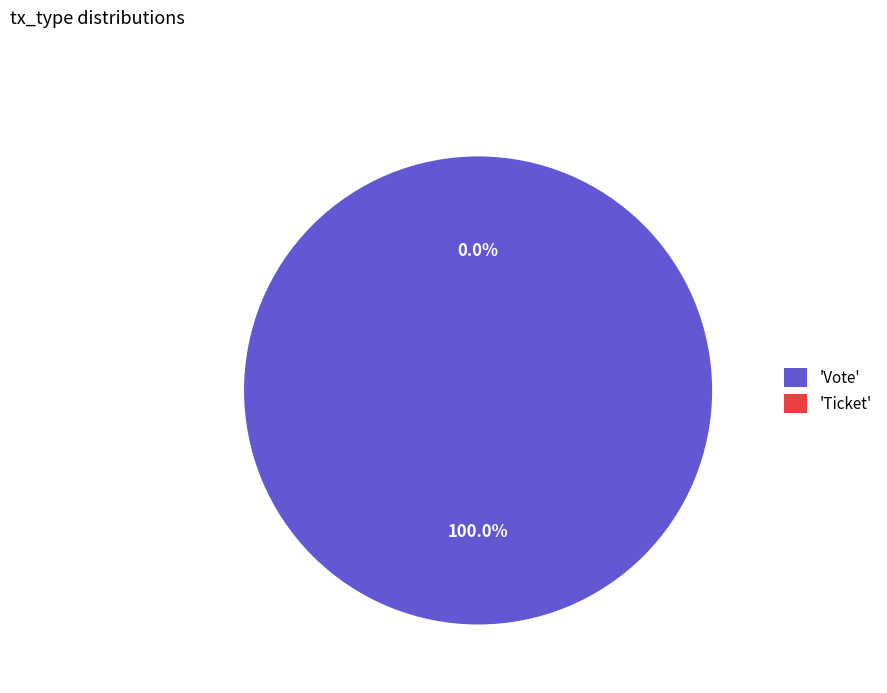

Rank the categories by value from lowest to highest.

Ticket, Vote